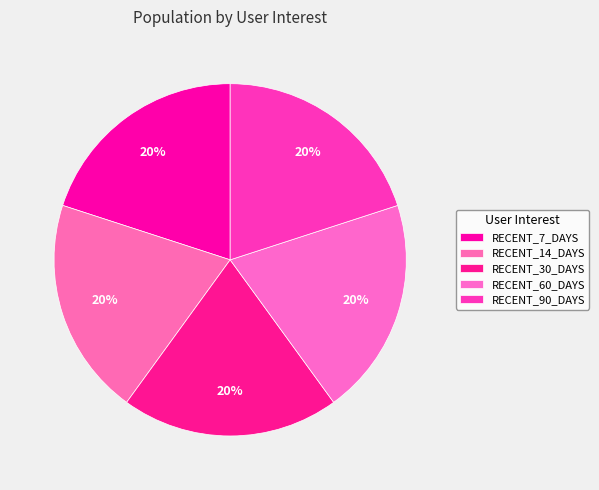

To the nearest percent, what portion does RECENT_60_DAYS represent?

20%